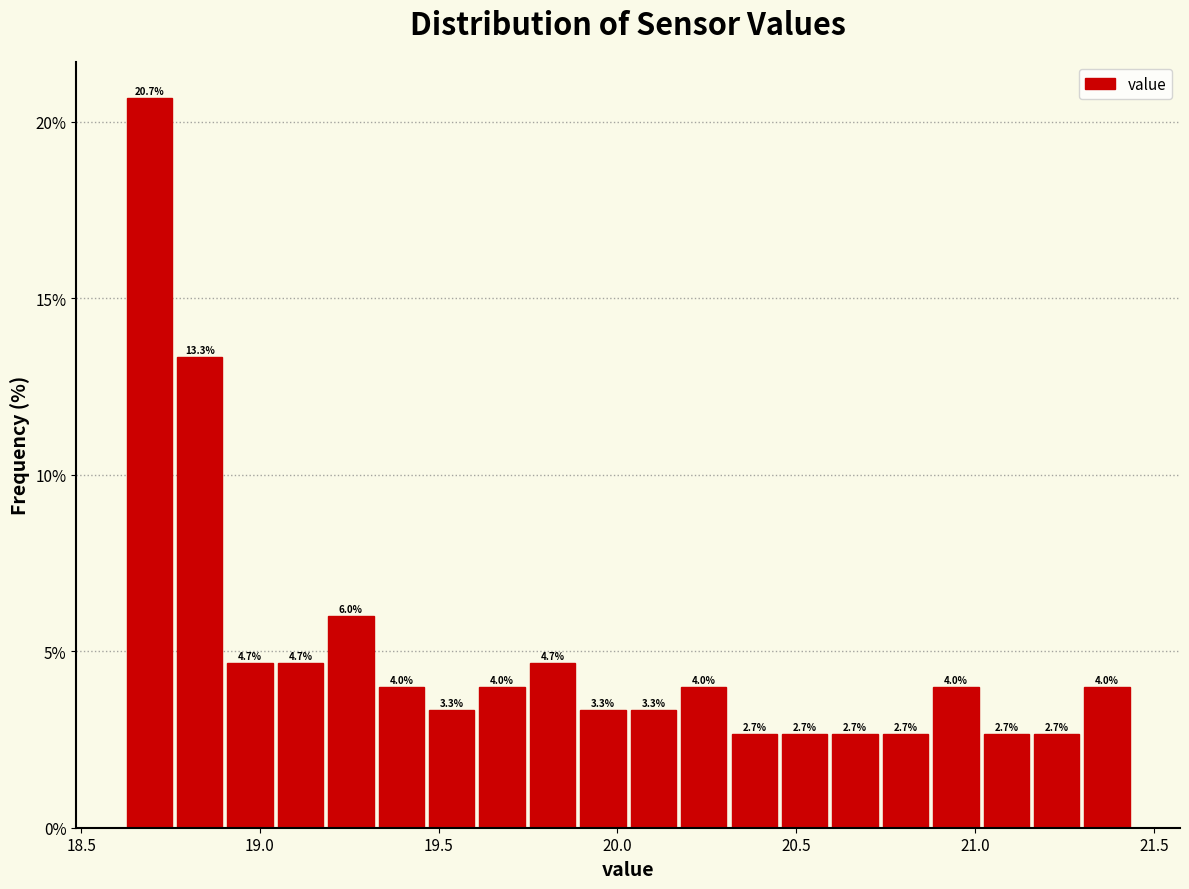

Read against the x-axis, roughly where is the centre of the tallest bar?

18.70